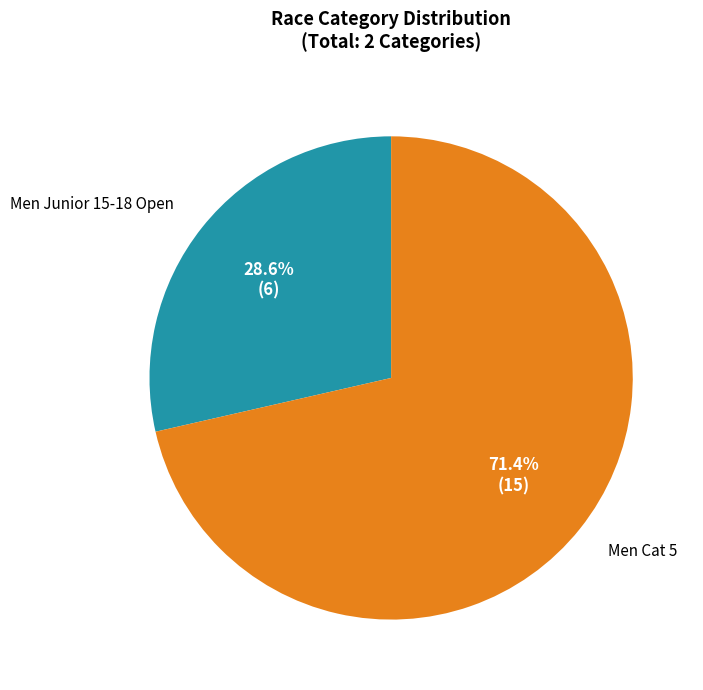

Which slice is the smallest?

Men Junior 15-18 Open